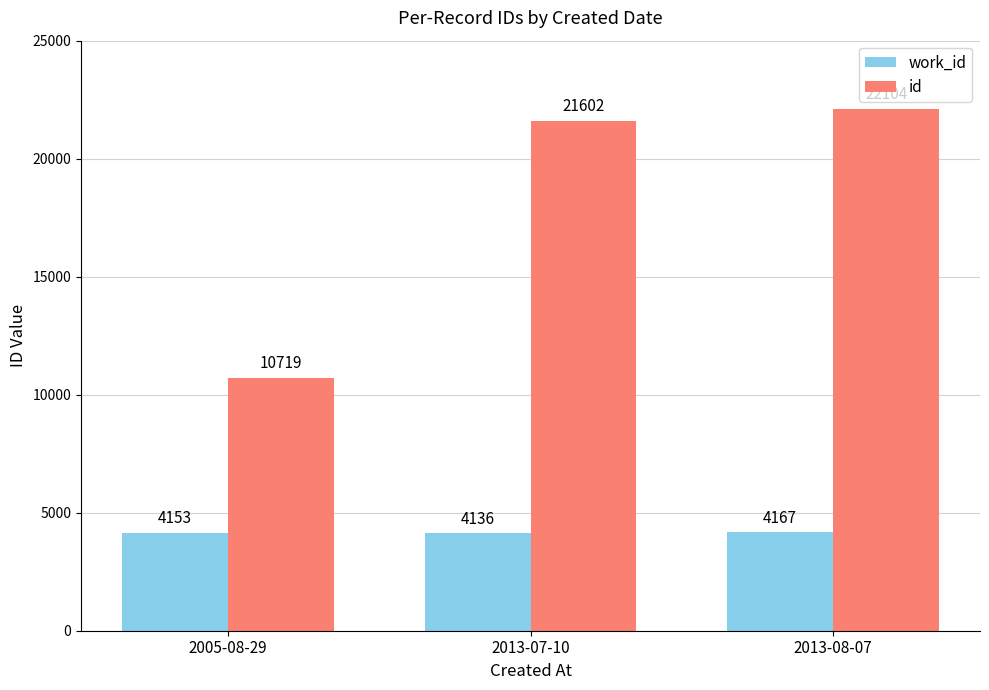

What is the sum of the work_id values at 2013-07-10 and 2005-08-29?

8289